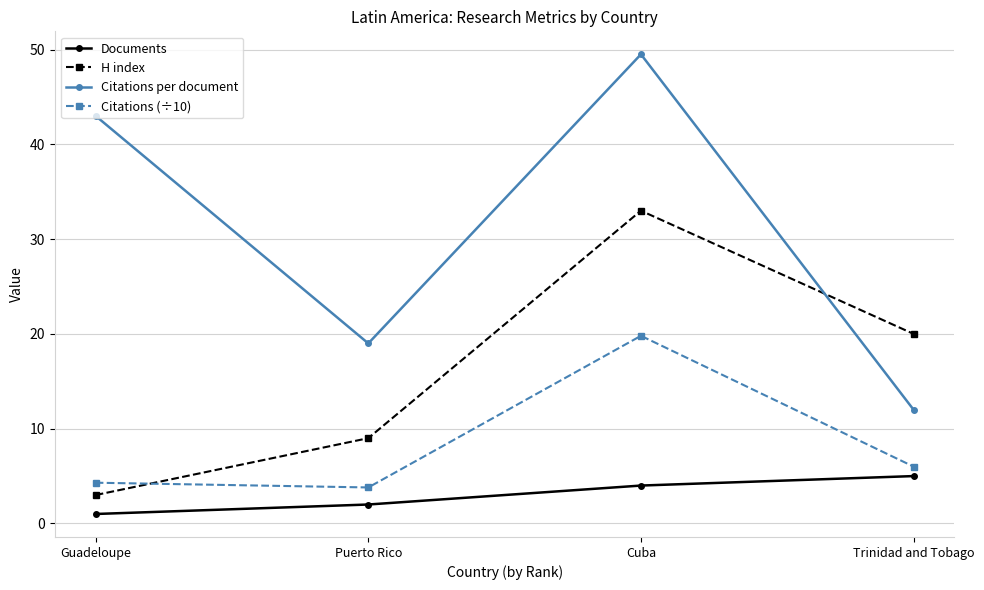

How many lines are shown in the chart?

4